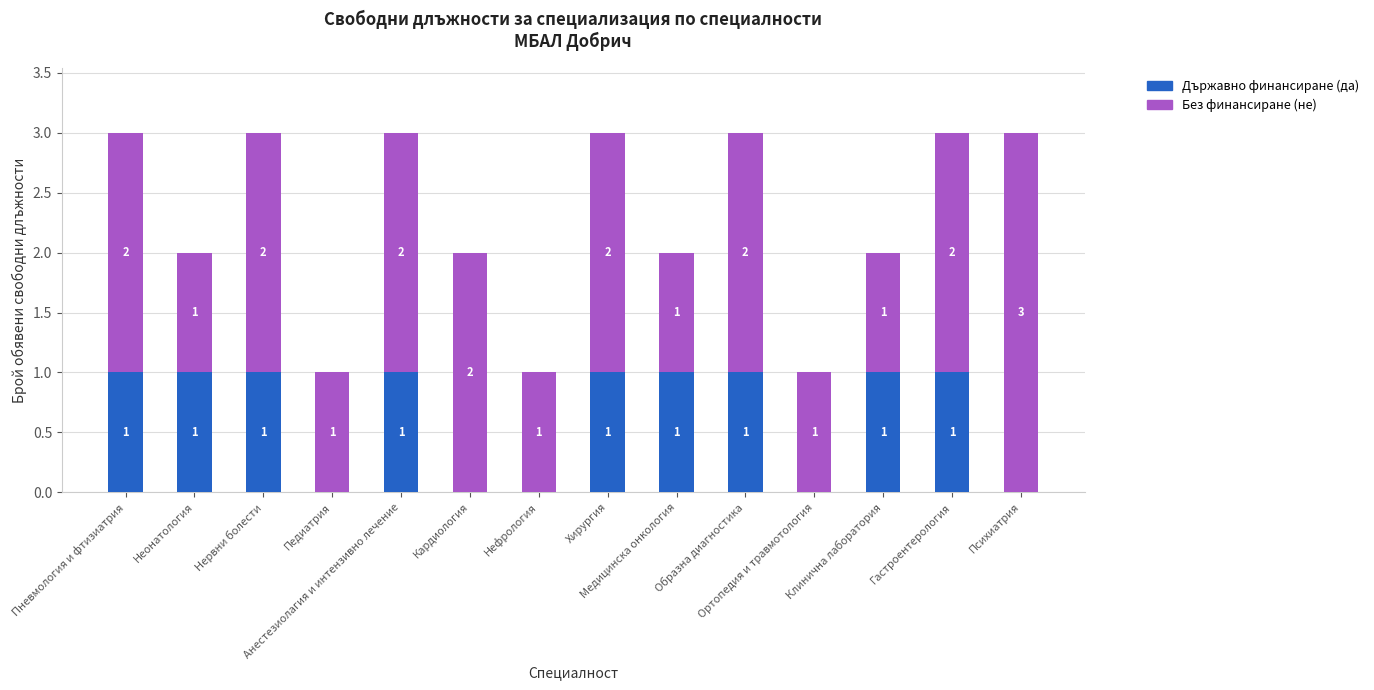

Count the Държавно финансиране (да) values in the range 0 to 1.

14